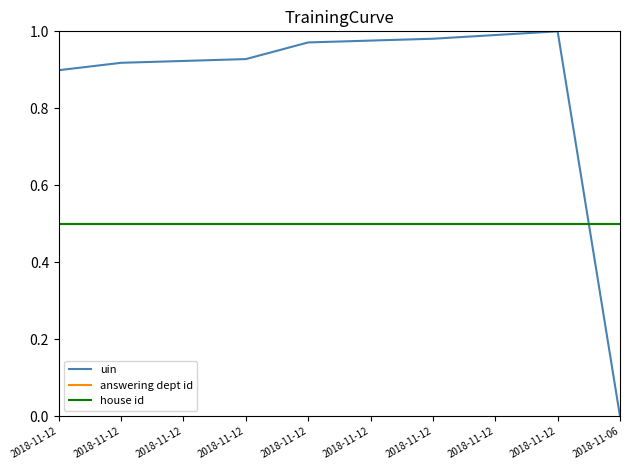

Where is answering dept id nearest to the value 0?

2018-11-12